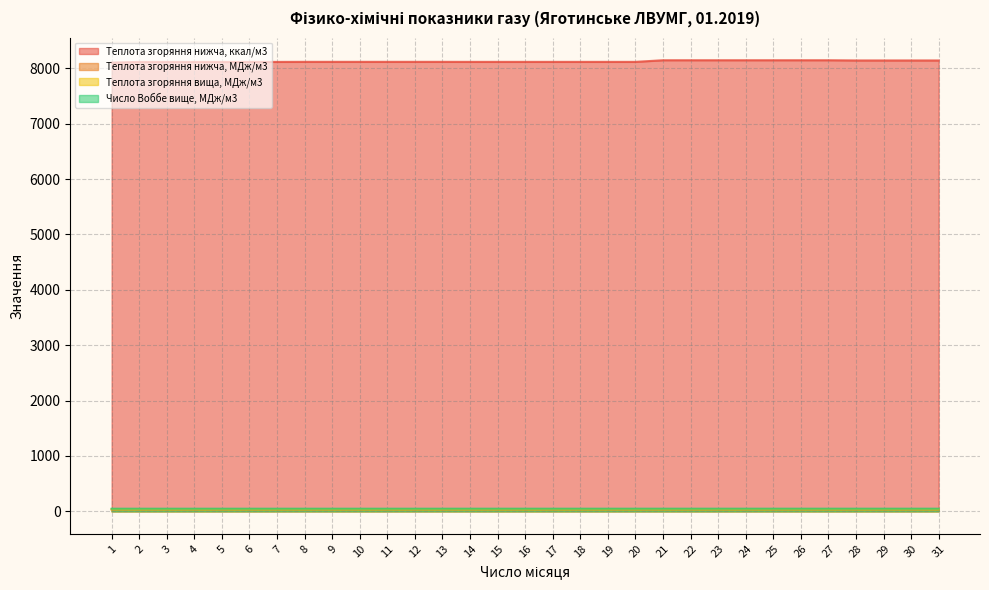

What is the difference between the second highest and second lowest values in the Число Воббе вище, МДж/м3 series?

0.3